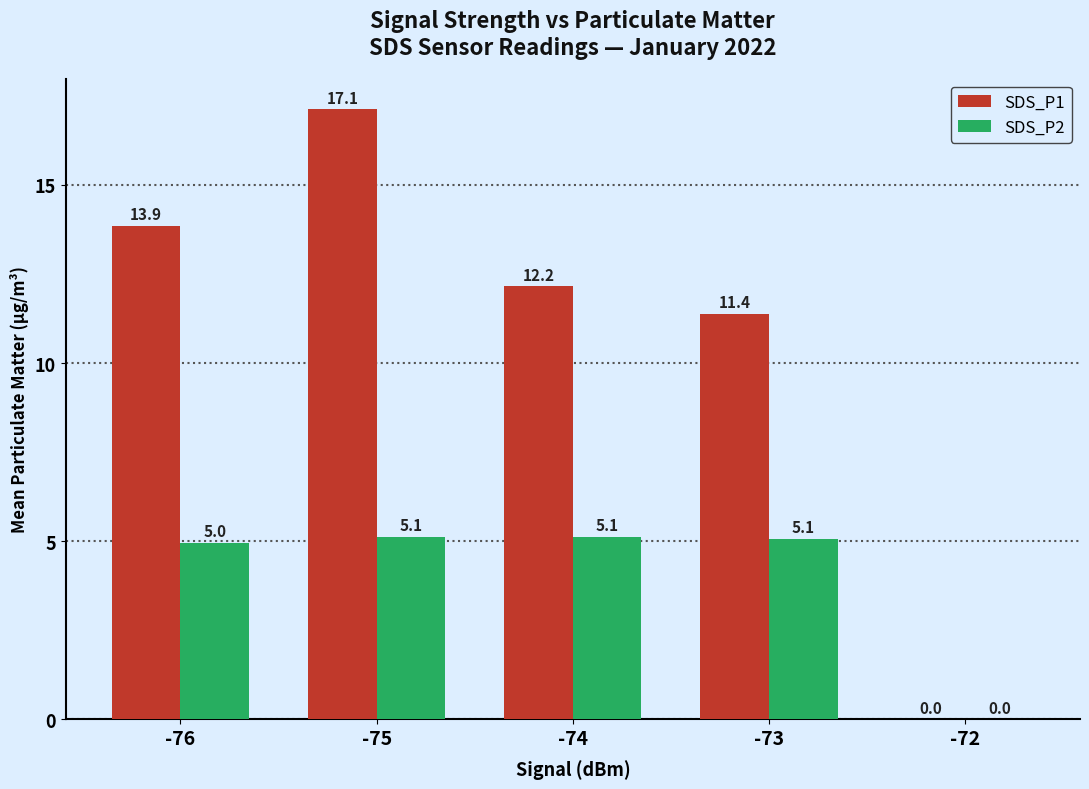

At which category is the sum across all series the highest?

-75